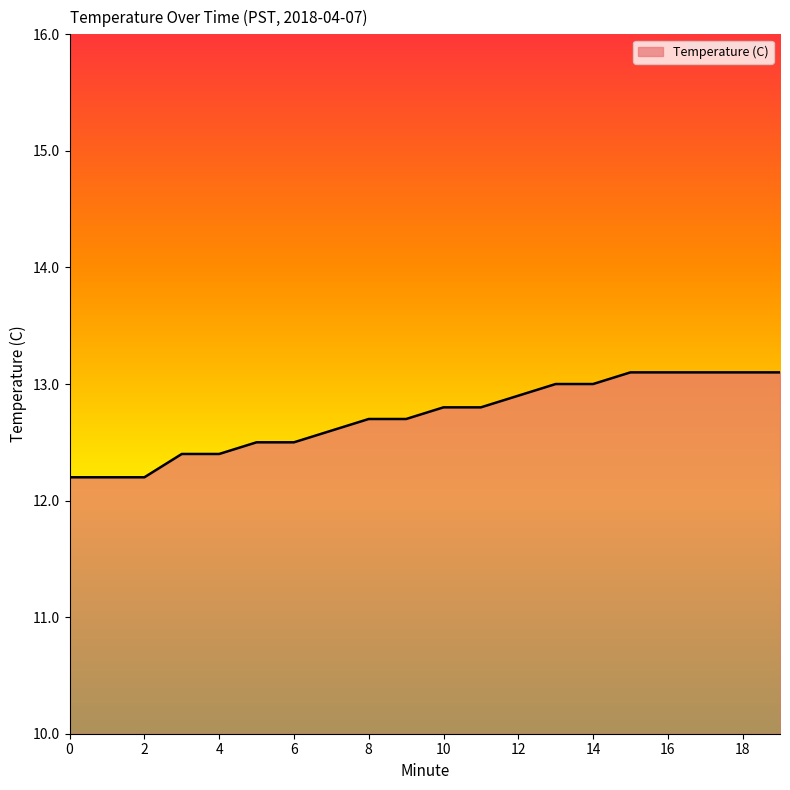

What is the maximum value shown in the chart?

13.1